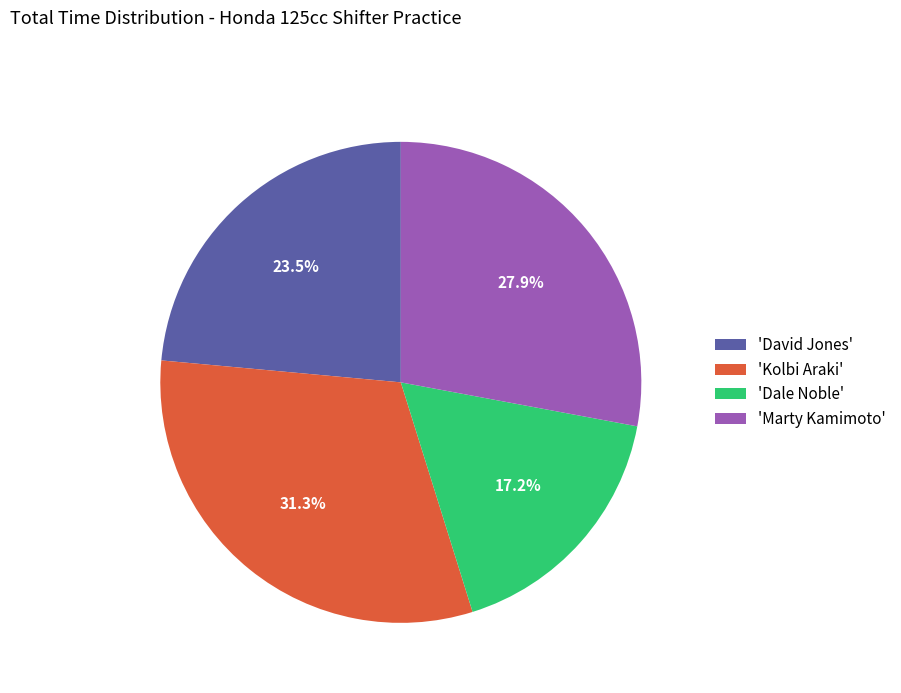

Between 'Marty Kamimoto' and 'Kolbi Araki', which is larger?

'Kolbi Araki'